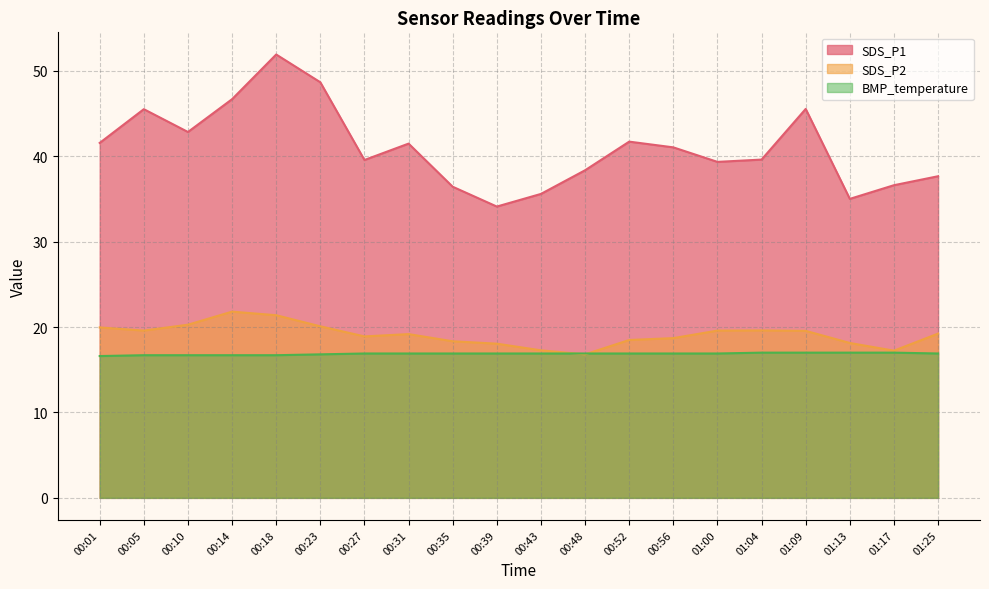

Count the number of categories in the chart.

20